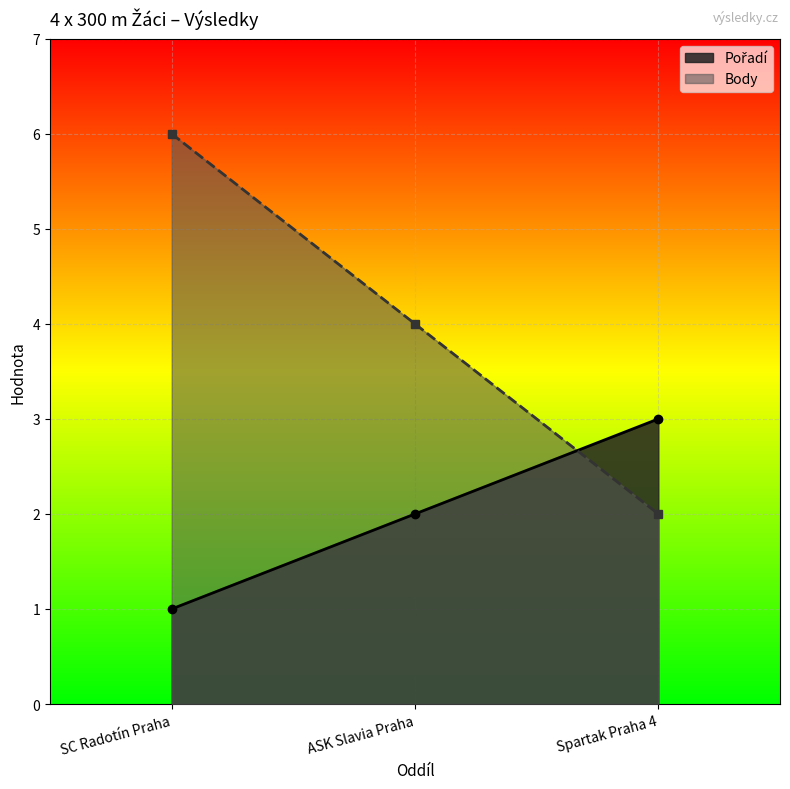

Does the chart display data point markers on the line(s)?

Yes